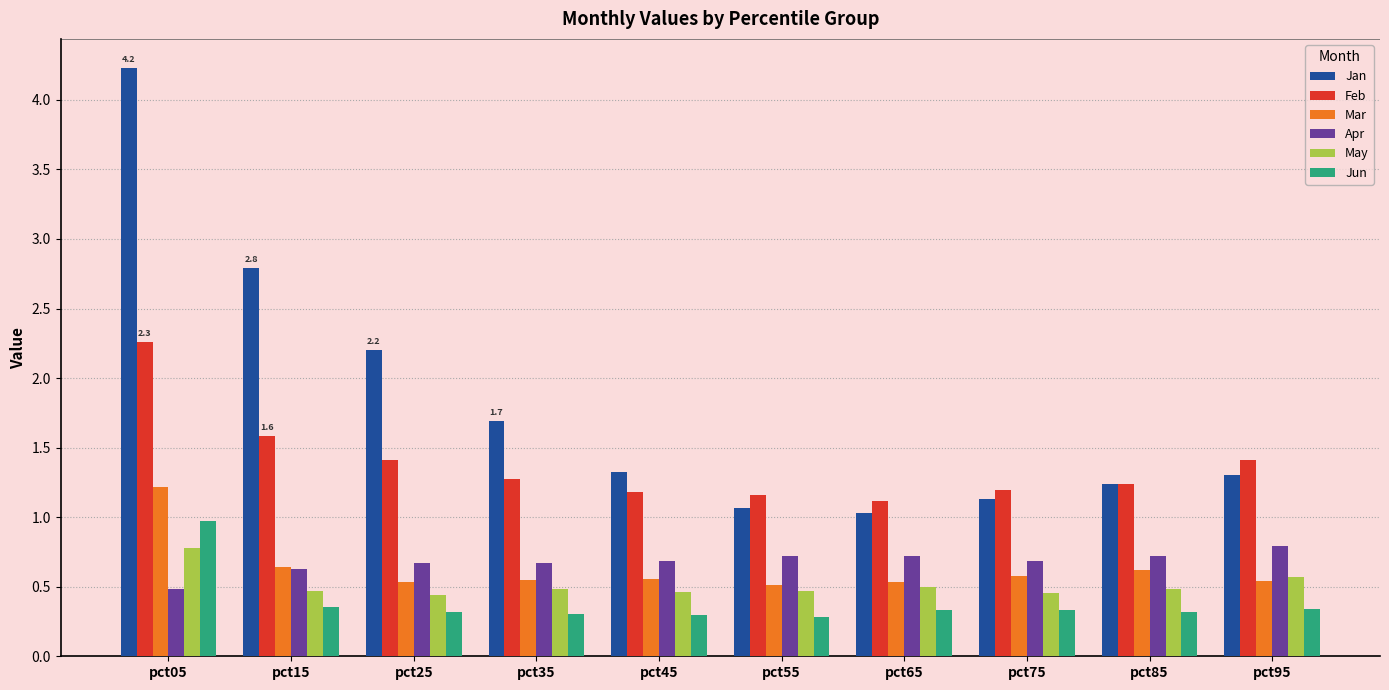

How many Feb values are between 1 and 2?

9